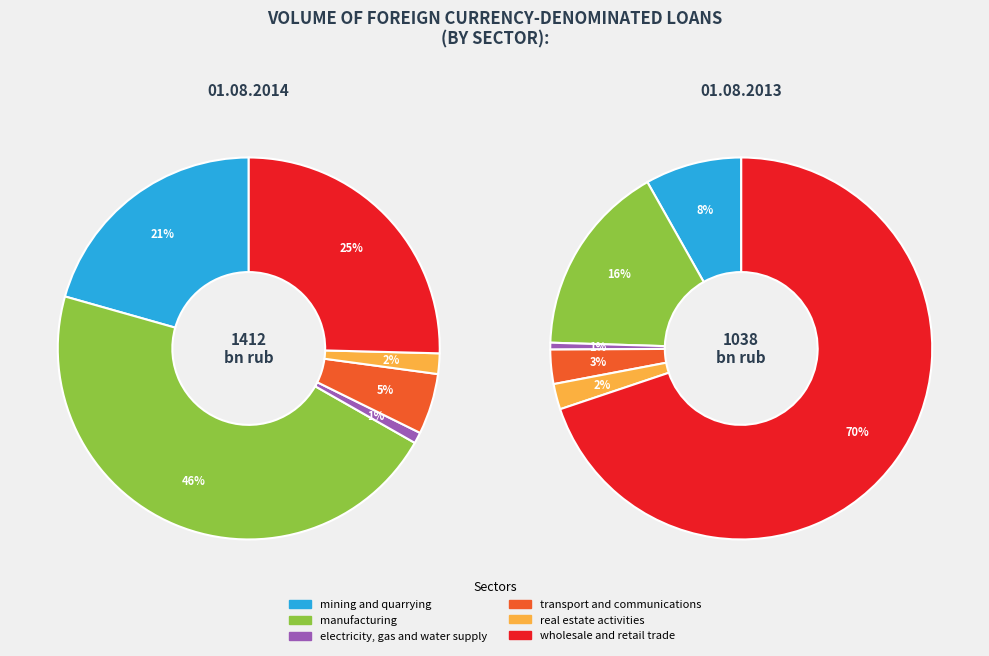

To the nearest percent, what is the difference between the electricity, gas and water supply and wholesale and retail trade slice percentages?

24%